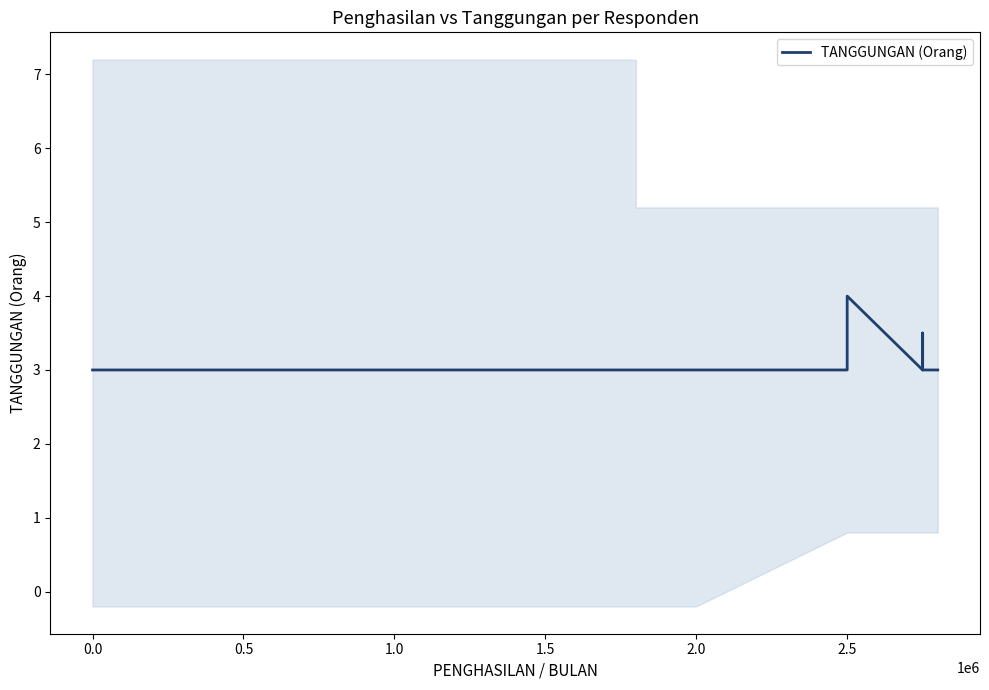

What value does the data have at 2.5?

4.0